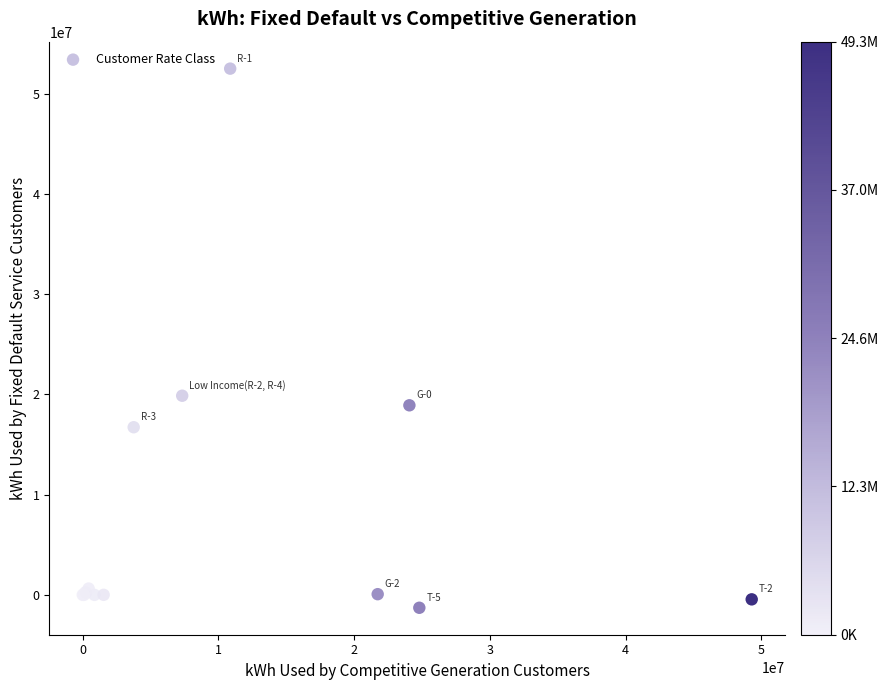

What Y value in the scatter plot is closest to 25614133?

19873889.0